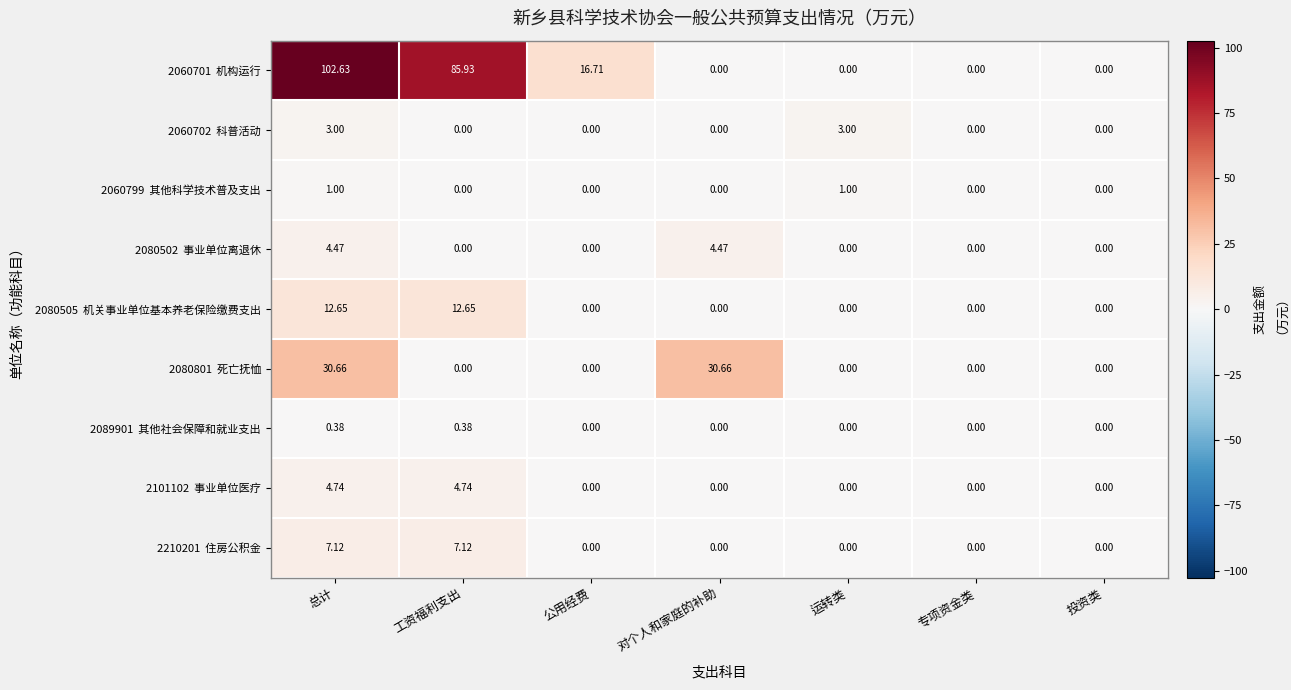

At which category is the sum across all series the highest?

总计